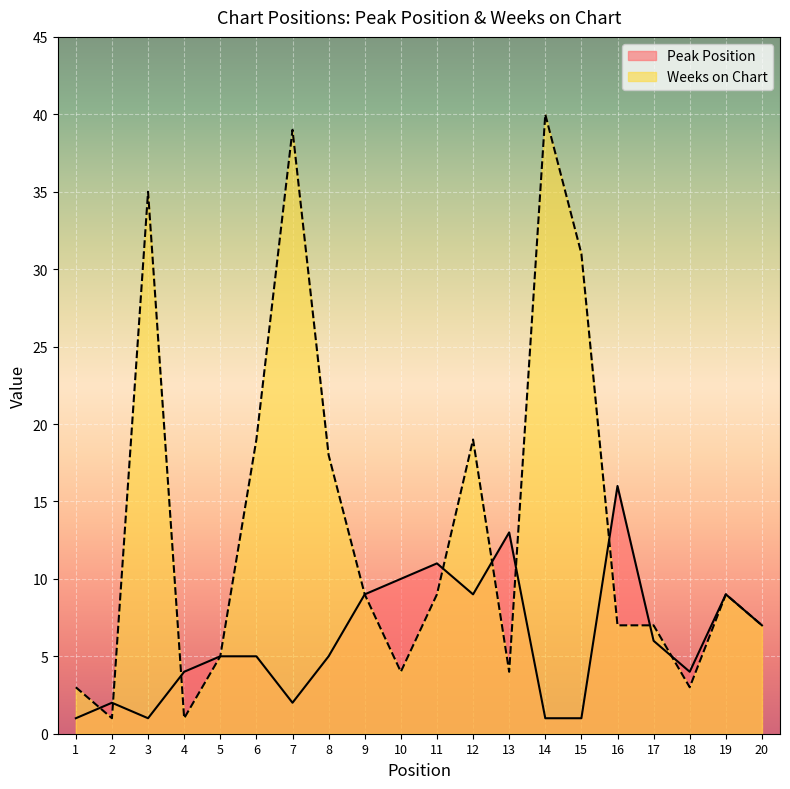

What is the difference between the Peak Position values at 6 and 4?

1